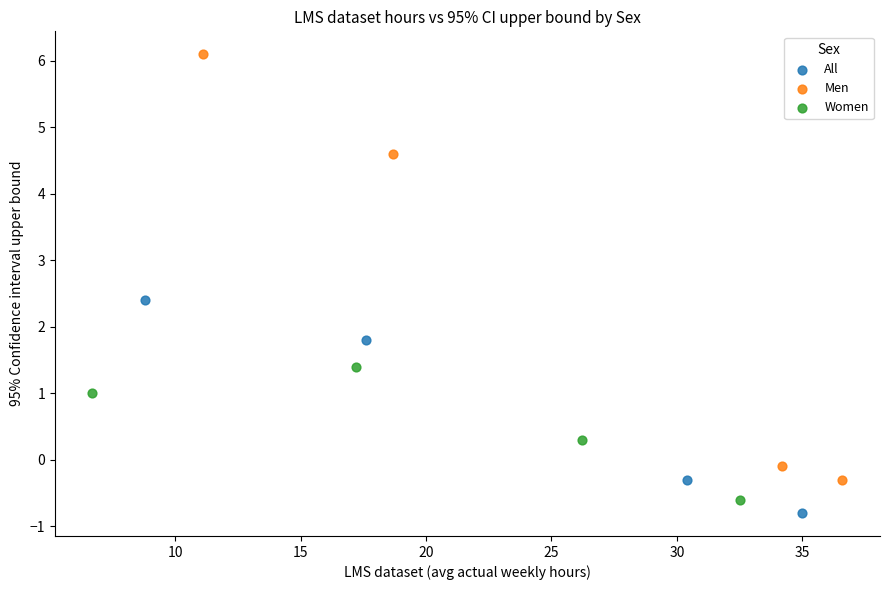

Which series reaches the minimum Y coordinate?

All